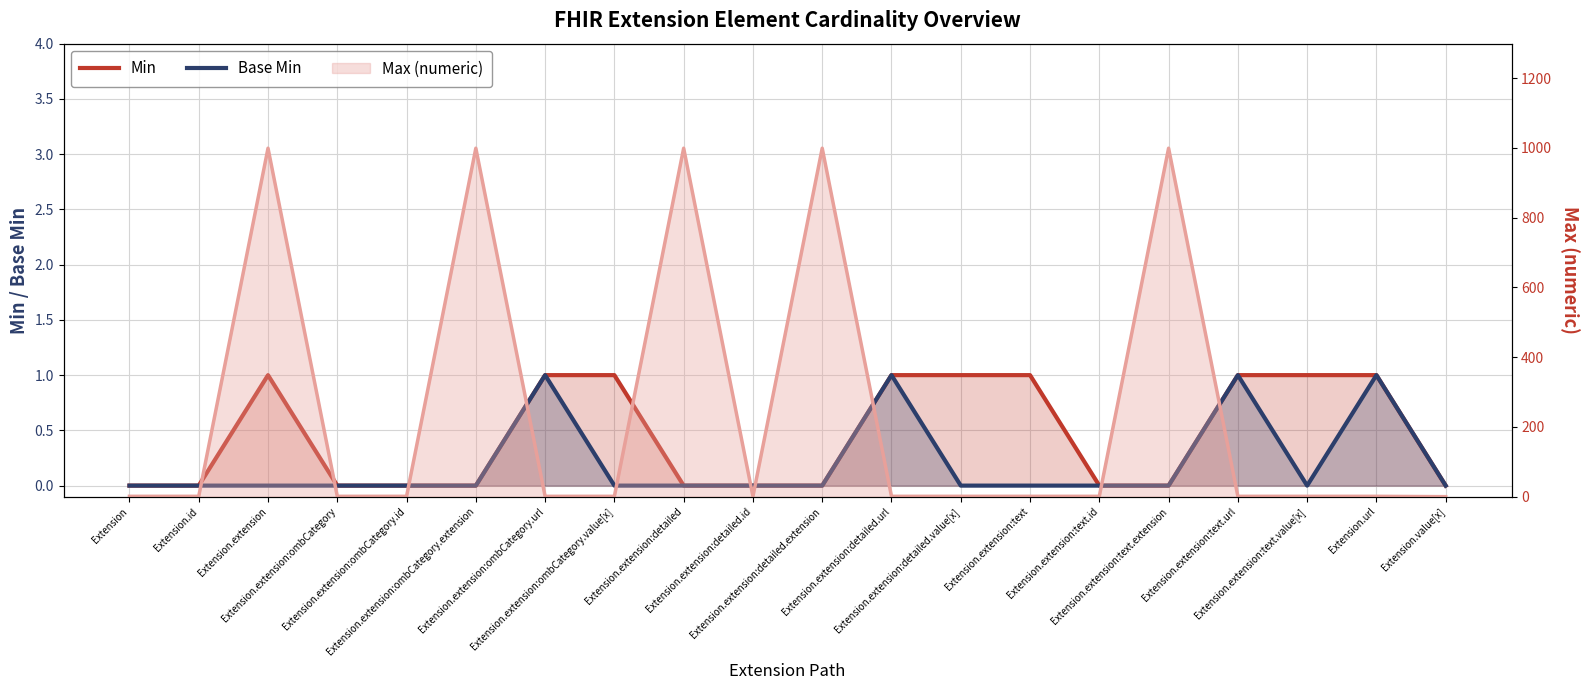

How many Min values are between 0 and 1?

20